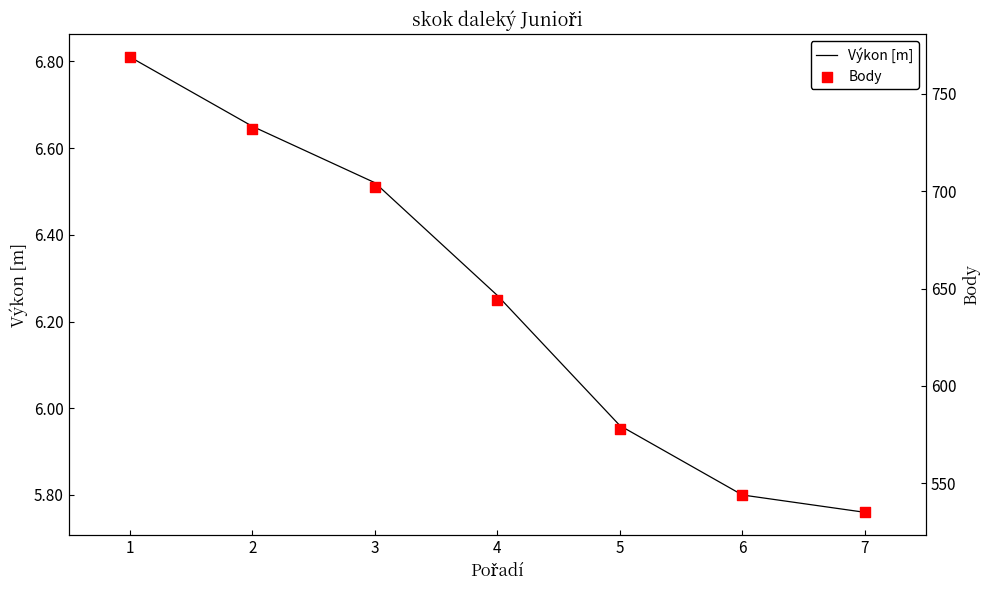

Which series contains the highest Y value?

Body